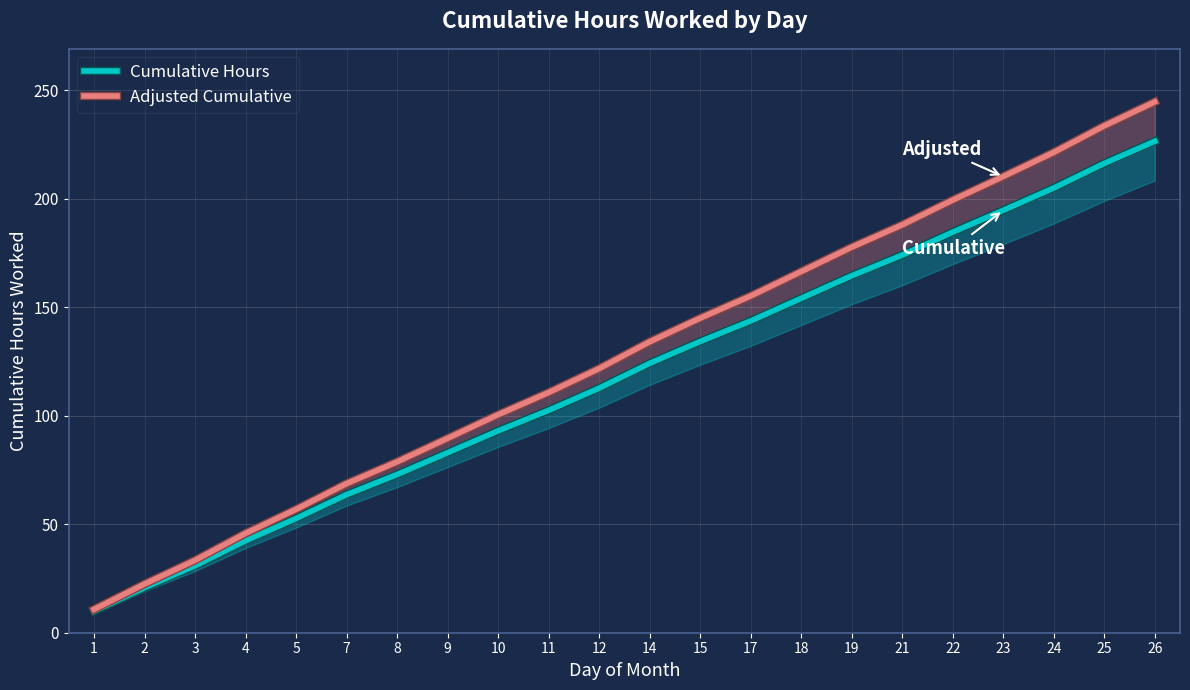

At which label does Cumulative Hours first exceed 124?

14